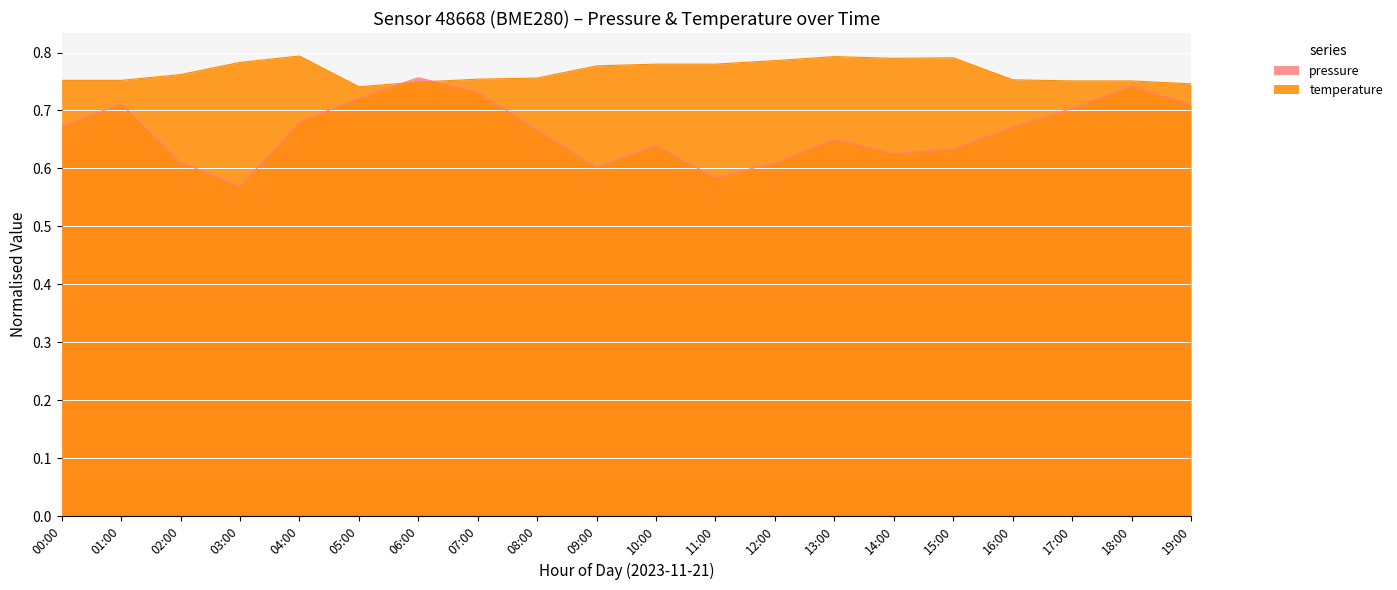

Does the chart display data point markers on the line(s)?

No